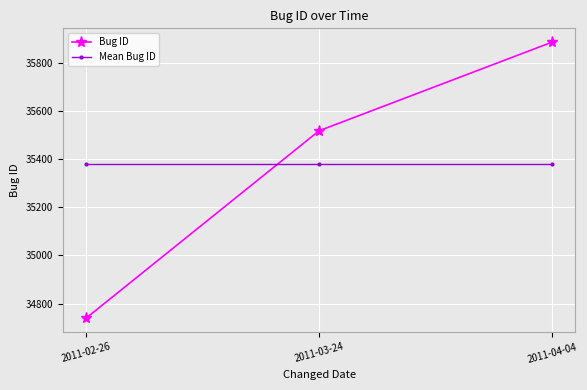

Reading left to right, what are all the values shown in this chart?

Bug ID: 34739	35519	35888
Mean Bug ID: 35382	35382	35382